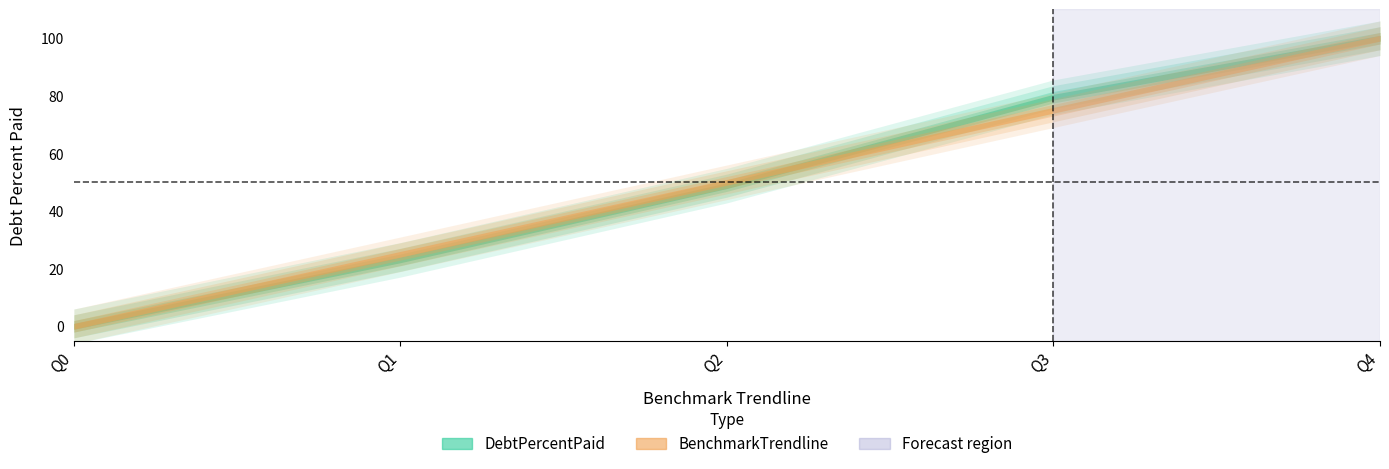

Reading left to right, list all the values displayed in this chart.

DebtPercentPaid: 0.0	23.1	48.8	79.5	100.0
BenchmarkTrendline: 0.0	25.0	50.0	75.0	100.0